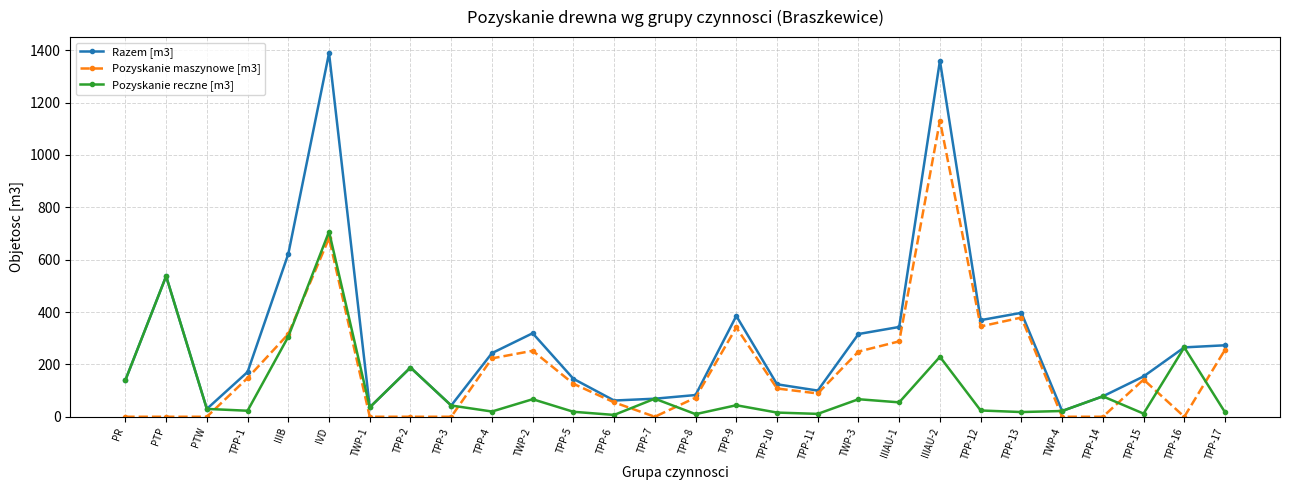

True or false: Pozyskanie reczne [m3] has more than 2 points higher than both neighbors.

True